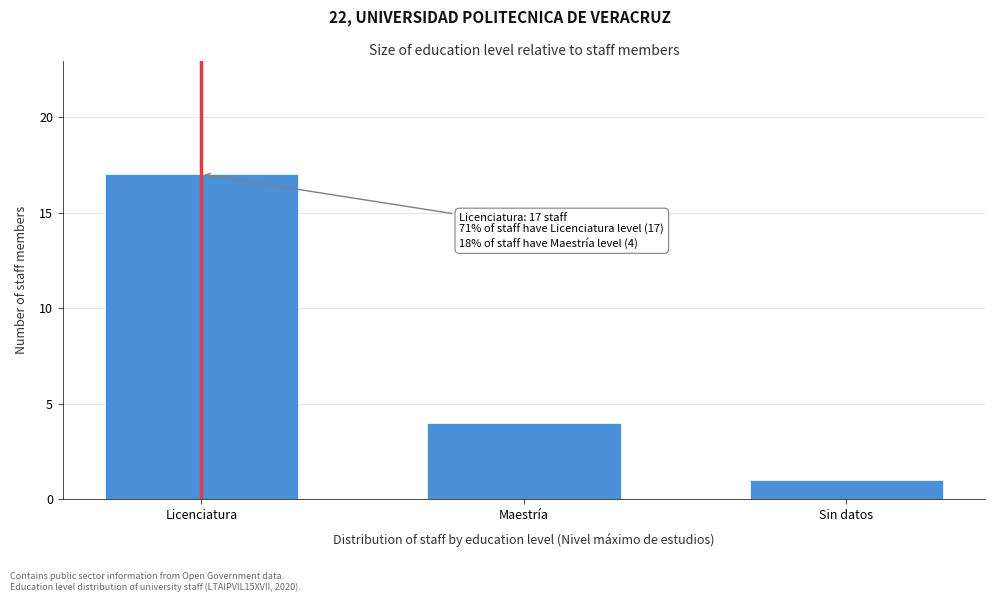

Reading left to right, transcribe all the data shown in this chart.

Licenciatura=17	Maestría=4	Sin datos=1